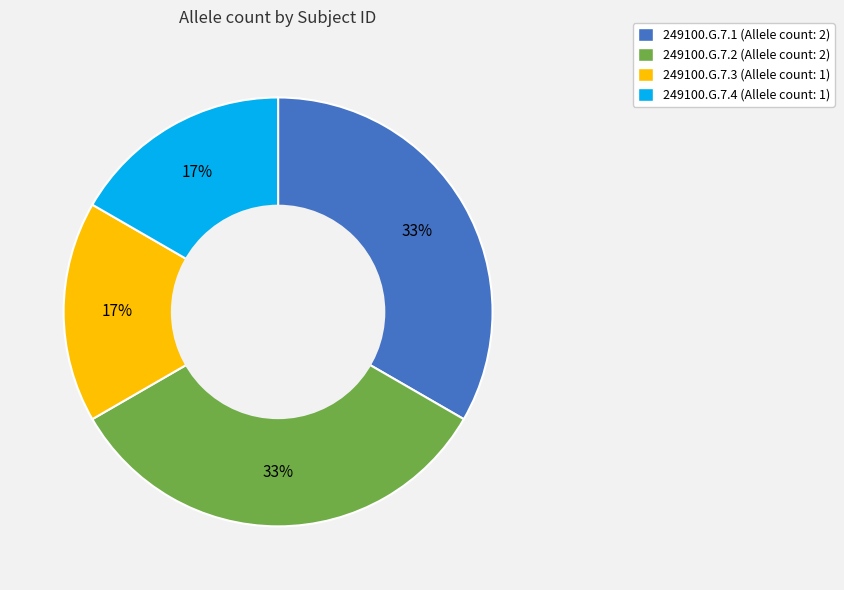

The 249100.G.7.2 slice represents 33% of the pie. True or false?

True